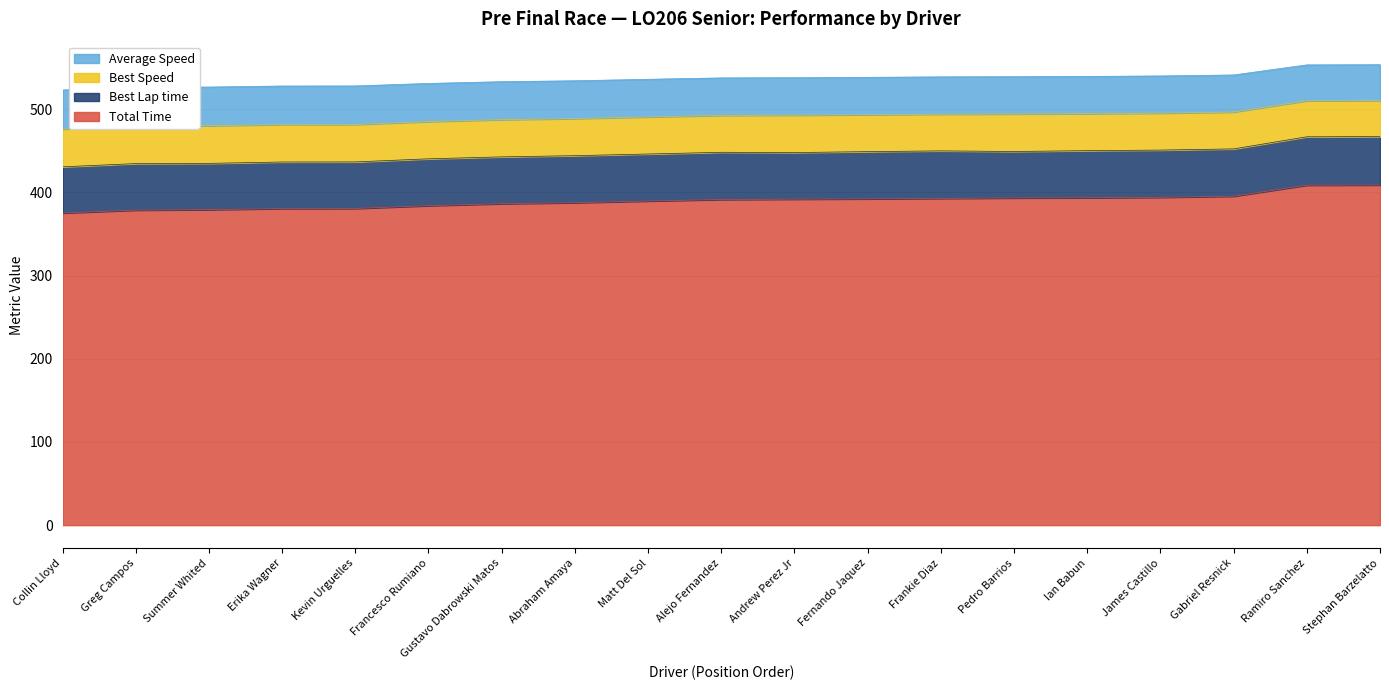

Count the number of categories in the chart.

19